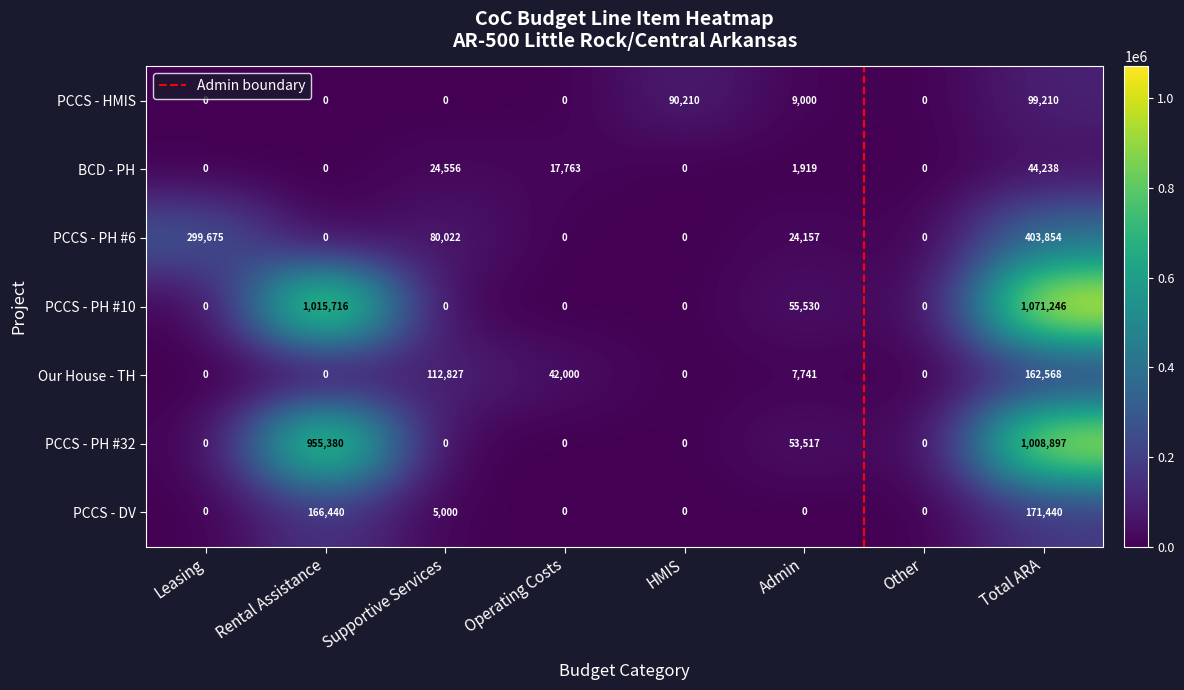

How many values in Our House - TH are above zero?

4